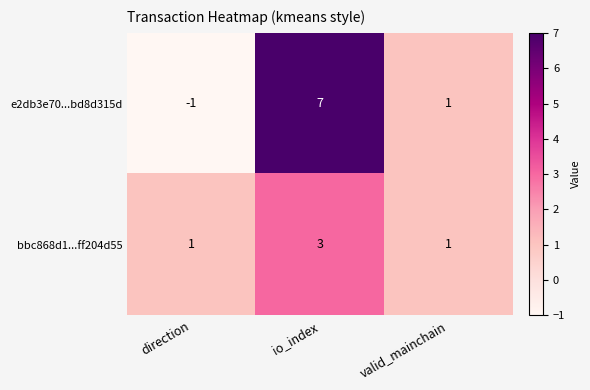

Which series has the largest range (max minus min)?

e2db3e70...bd8d315d